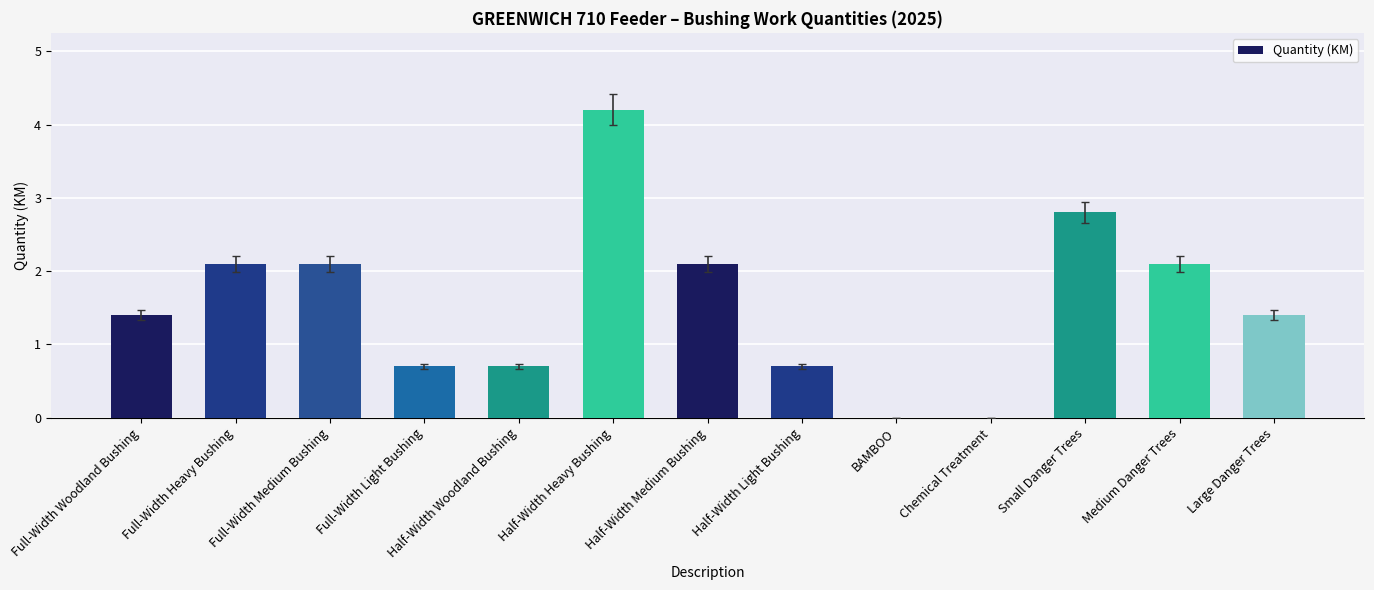

Reading left to right, list all the values displayed in this chart.

Full-Width Woodland Bushing=1.4	Full-Width Heavy Bushing=2.1	Full-Width Medium Bushing=2.1	Full-Width Light Bushing=0.7	Half-Width Woodland Bushing=0.7	Half-Width Heavy Bushing=4.2	Half-Width Medium Bushing=2.1	Half-Width Light Bushing=0.7	BAMBOO=0.0	Chemical Treatment=0.0	Small Danger Trees=2.8	Medium Danger Trees=2.1	Large Danger Trees=1.4